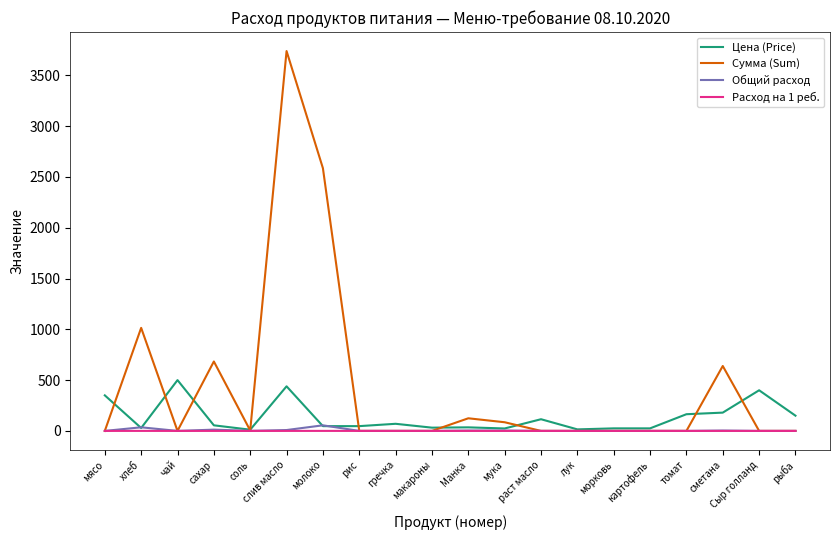

What is the maximum value for Расход на 1 реб.?

0.2